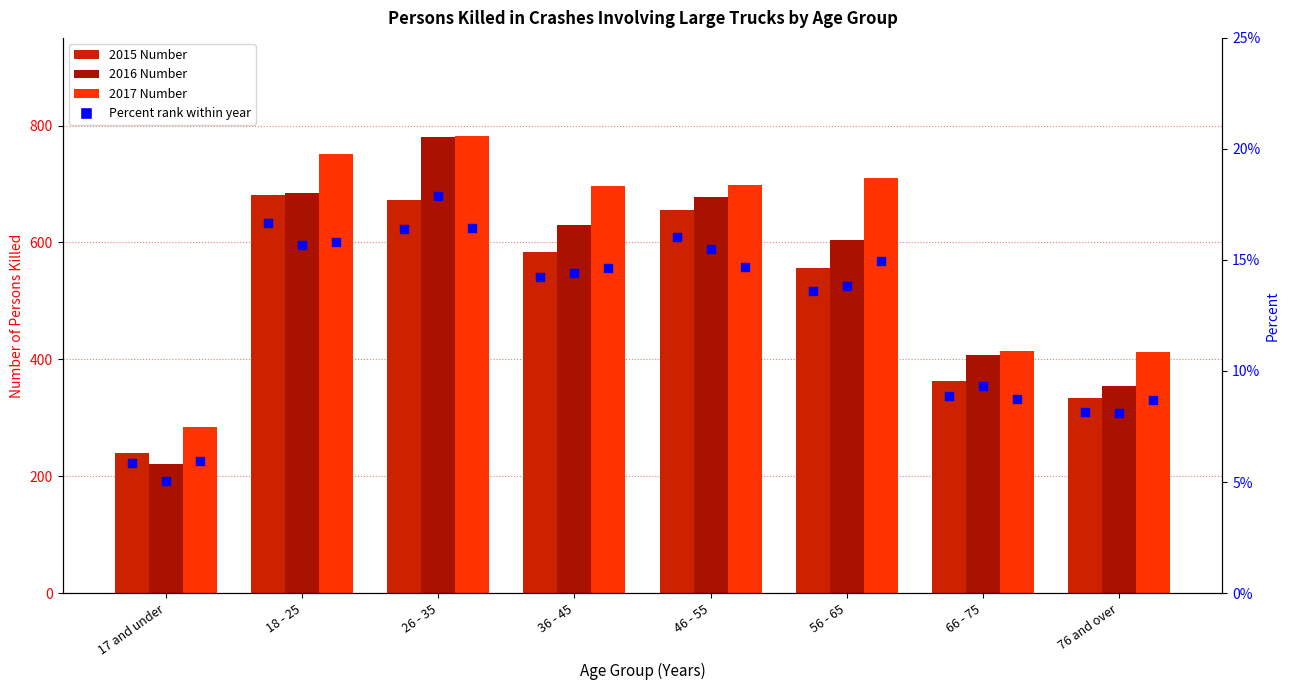

Which series has the largest total across all categories?

2017 Number